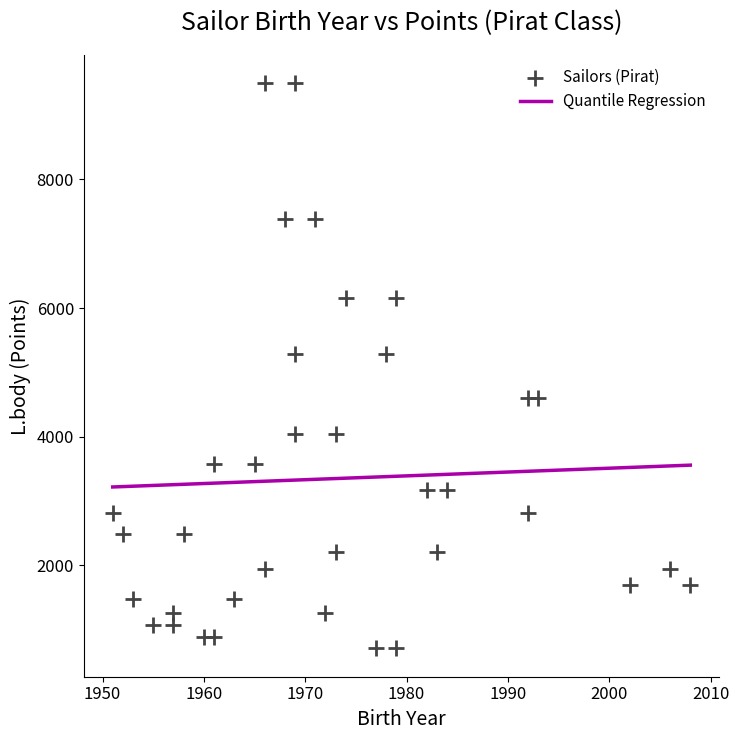

What is the range of X values (max minus min)?

57